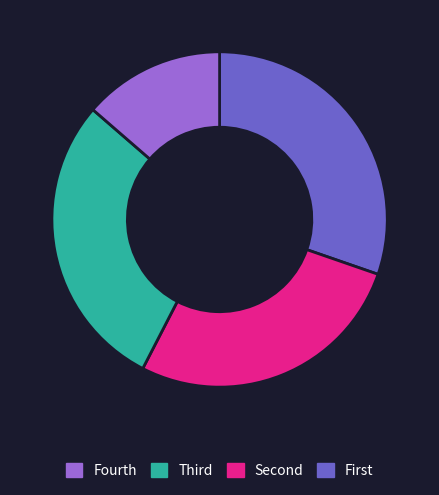

Is there any slice that represents more than half of the pie?

No